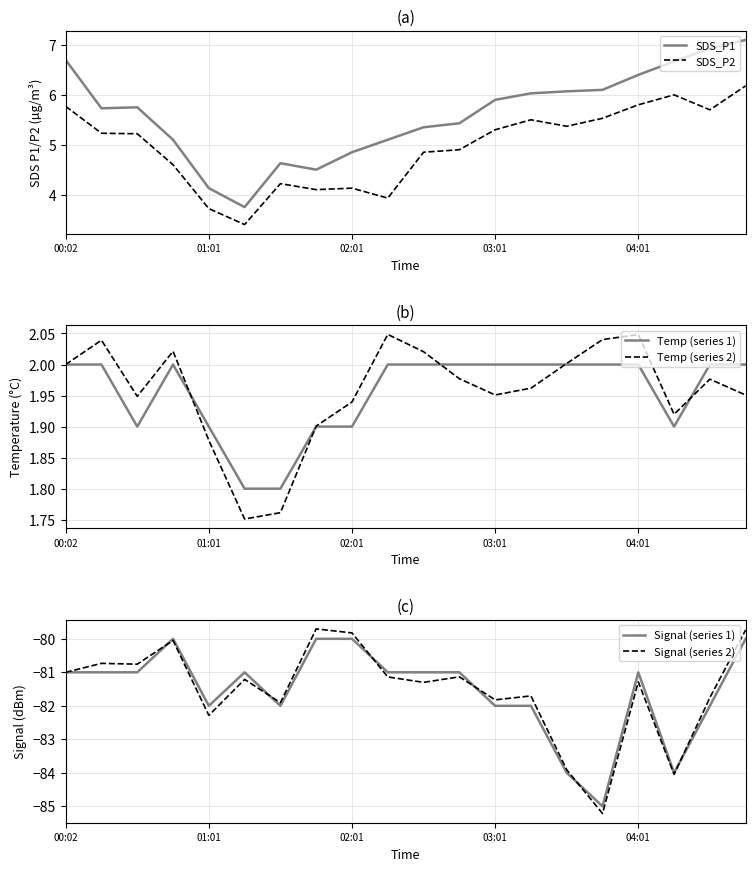

Is it true that Signal (series 1) equals -51.5 at 01:01?

False